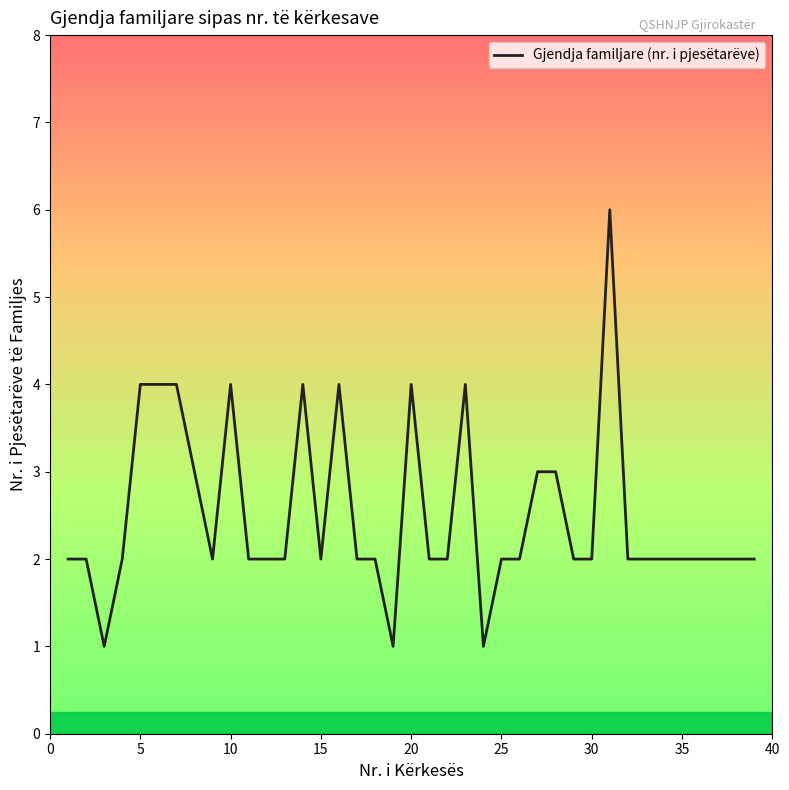

What is the maximum value shown in the chart?

6